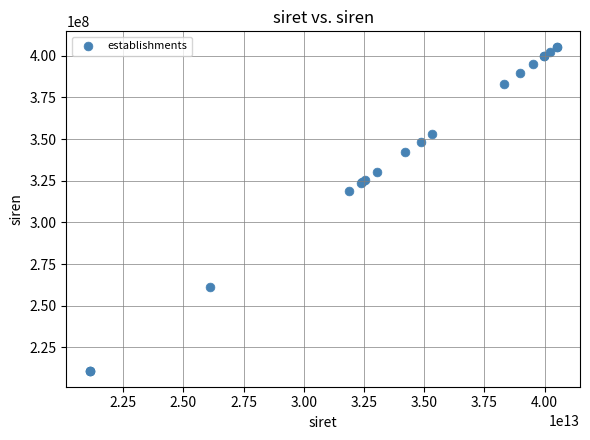

What Y value in the scatter plot is closest to 308058501?

318952165